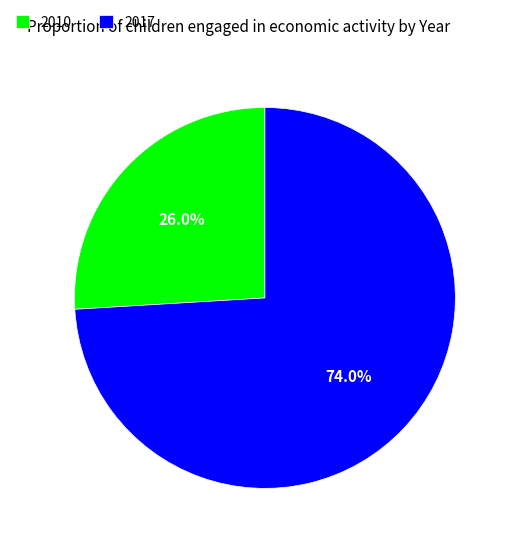

Is 2017 the majority of the pie?

Yes